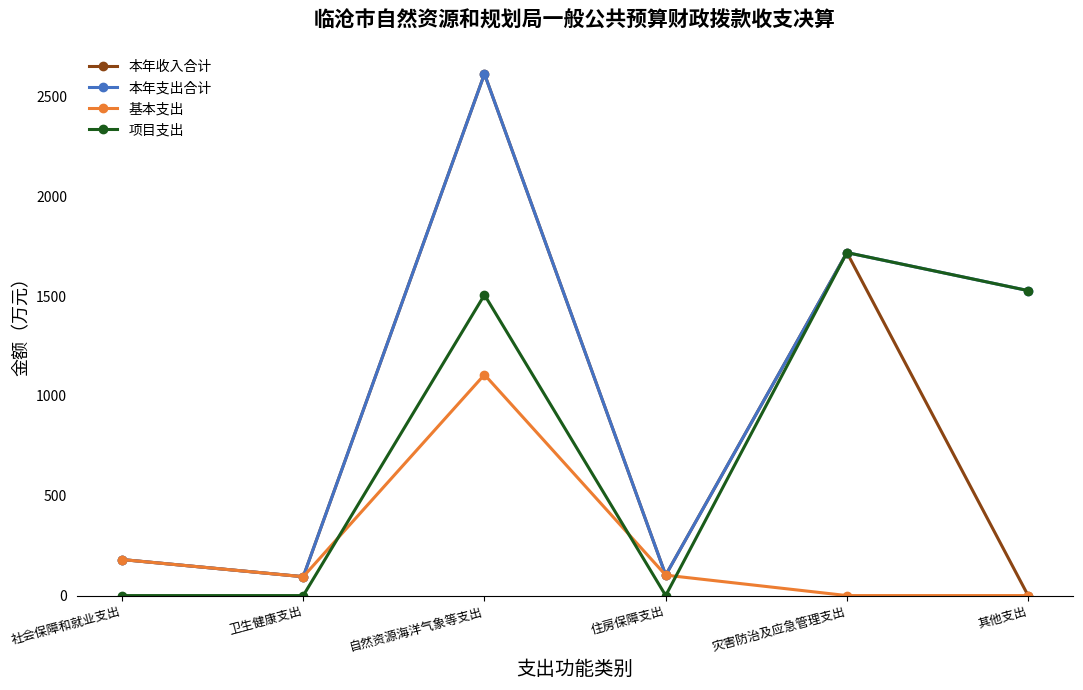

Which category has the lowest value in the 本年收入合计 series?

其他支出